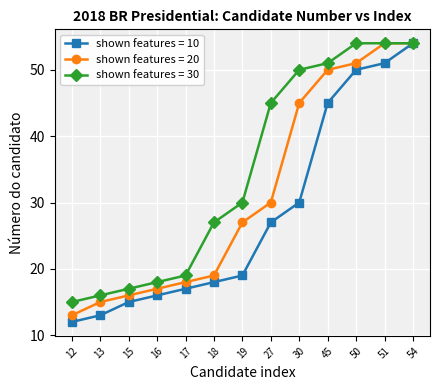

The value of shown features = 10 at 19 is 13. True or false?

False